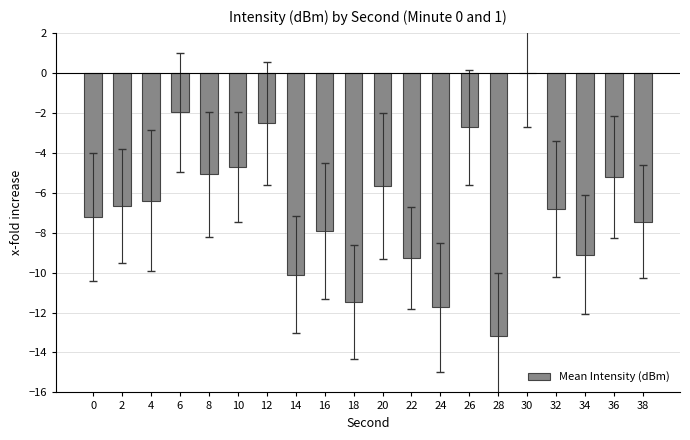

Where does the data first go above -6?

6